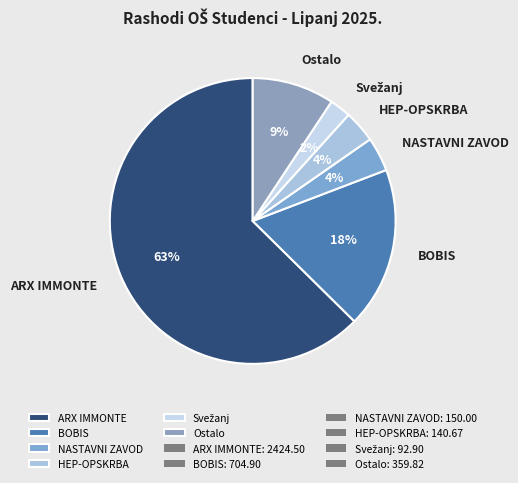

Is there any slice that represents more than half of the pie?

Yes